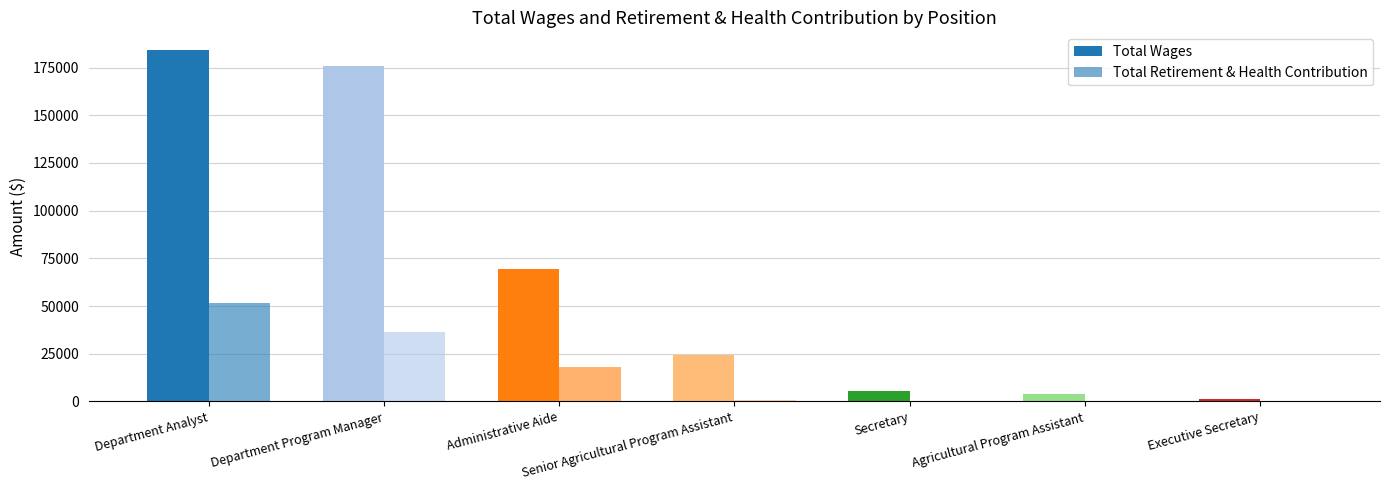

How many distinct data groups are displayed?

2